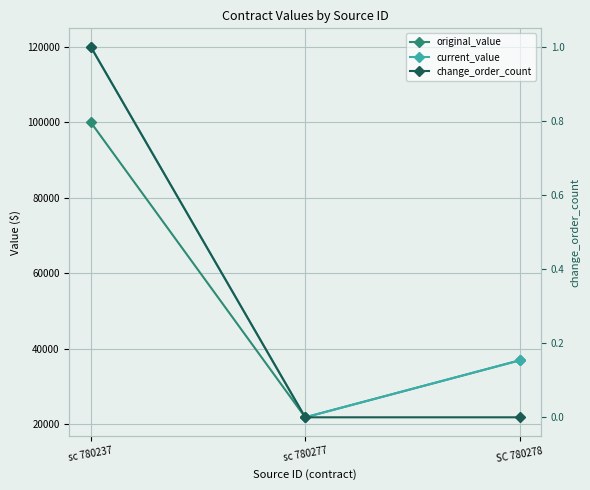

What is the sum of the original_value values at sc 780277 and sc 780237?

121870